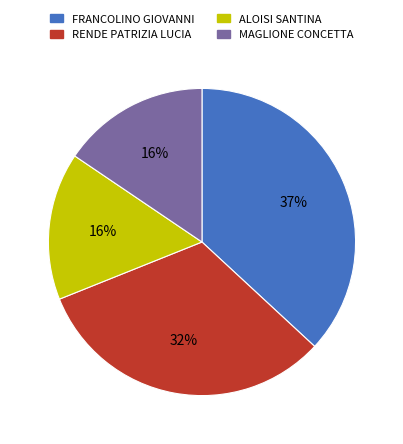

What percentage is the ALOISI SANTINA slice, to the nearest percent?

16%